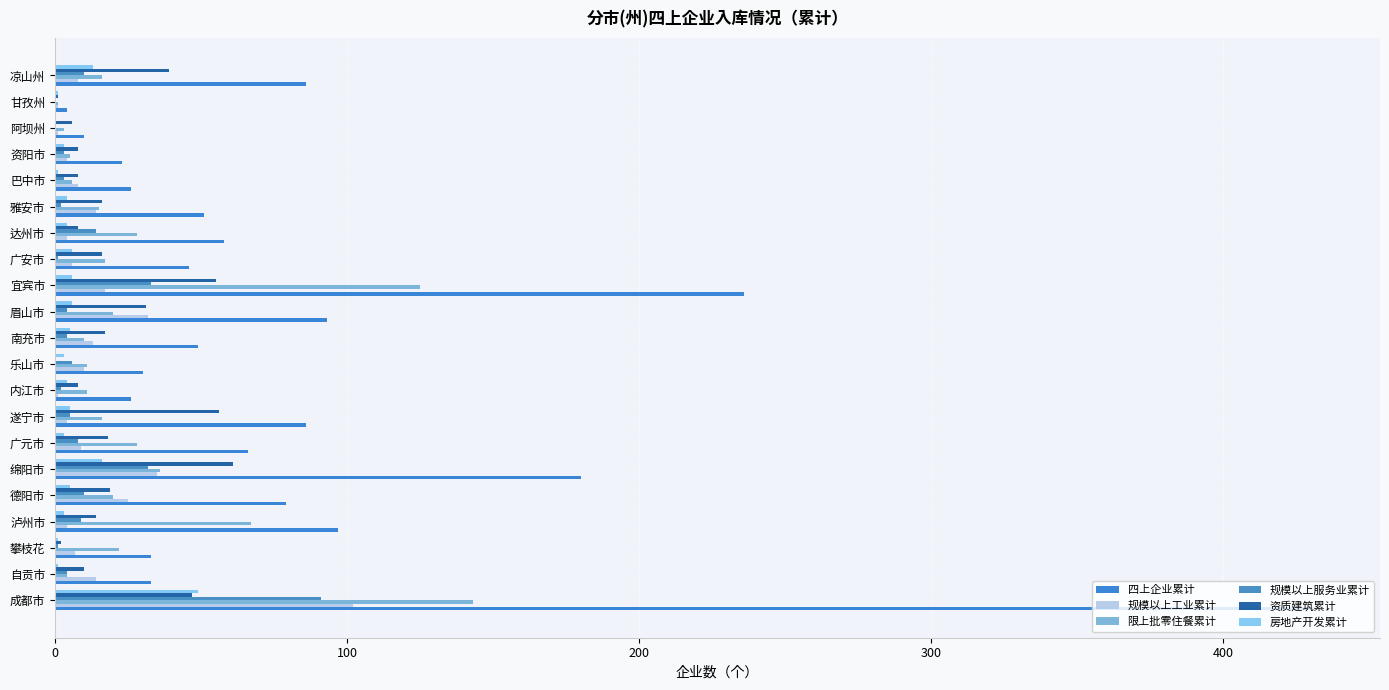

At which label is 四上企业累计 closest to 218?

宜宾市